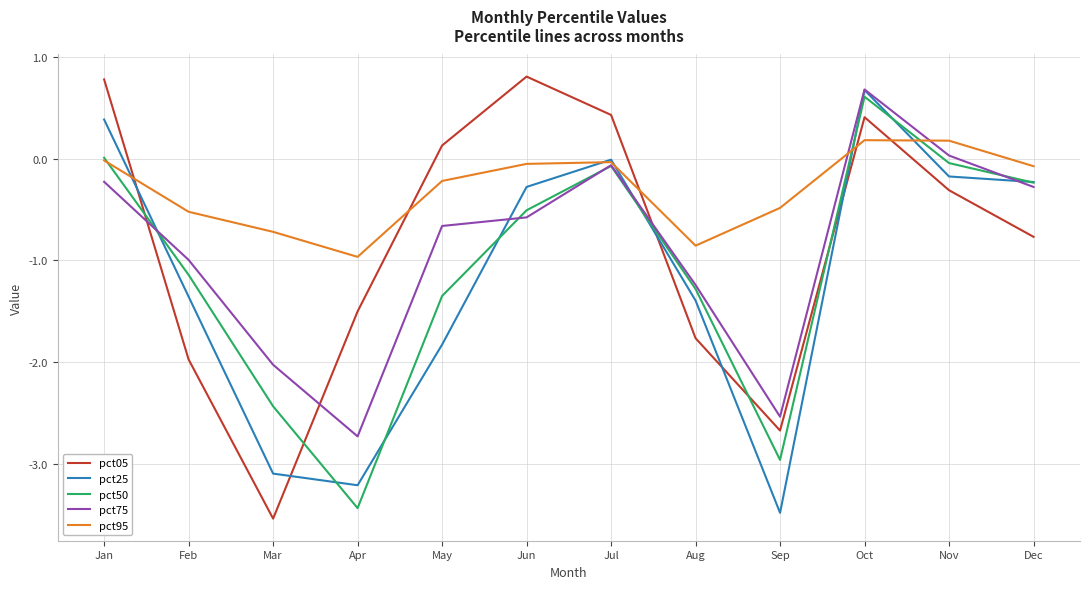

How many lines are shown in the chart?

5